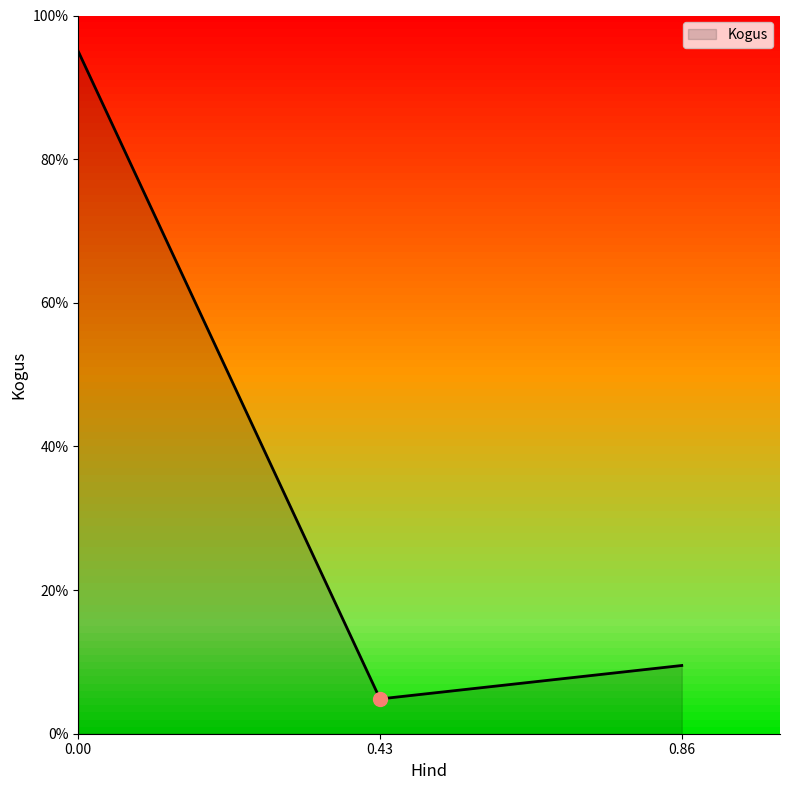

Count the number of values greater than 9.

2